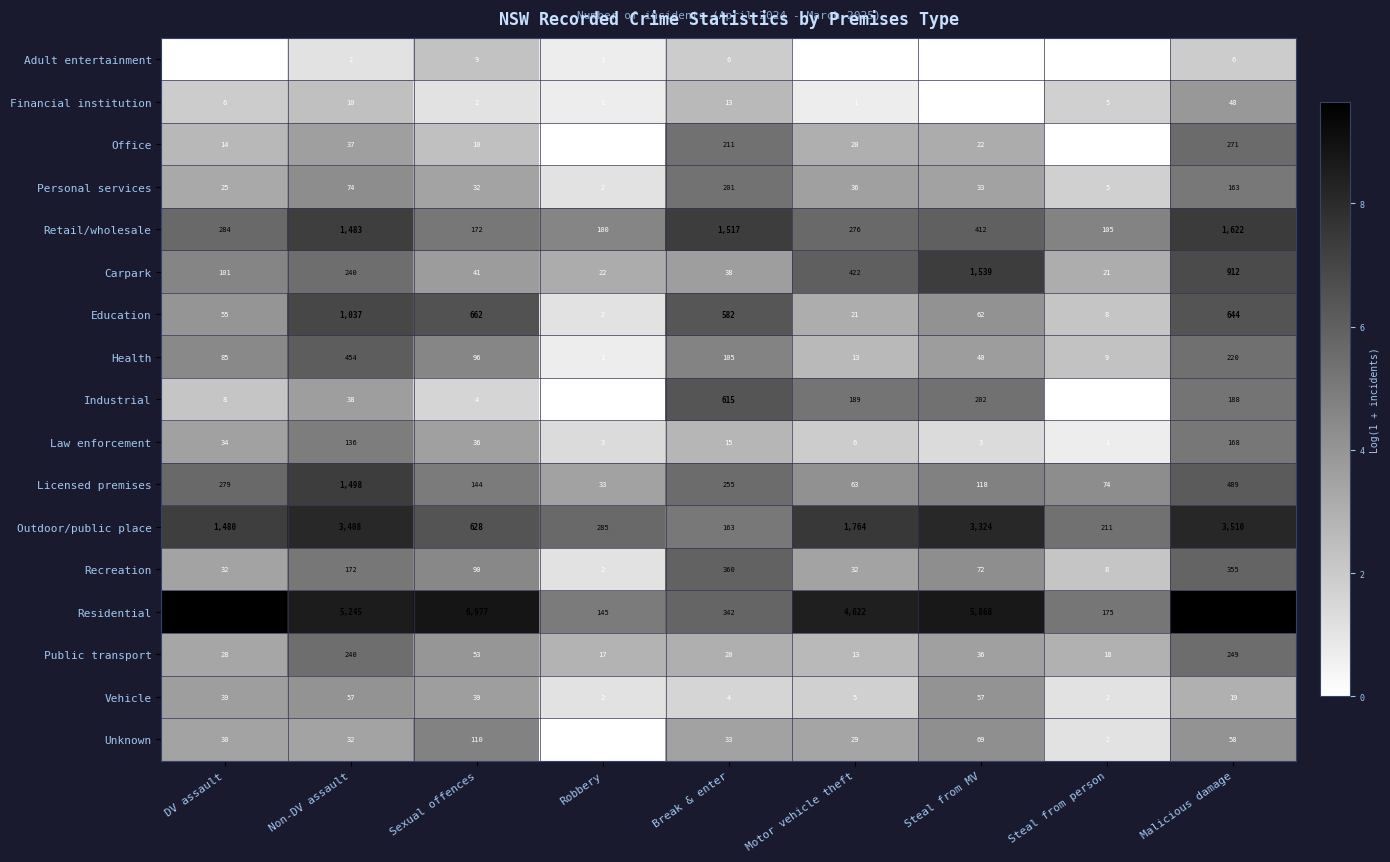

The value of Personal services at DV assault is 0.8. True or false?

False